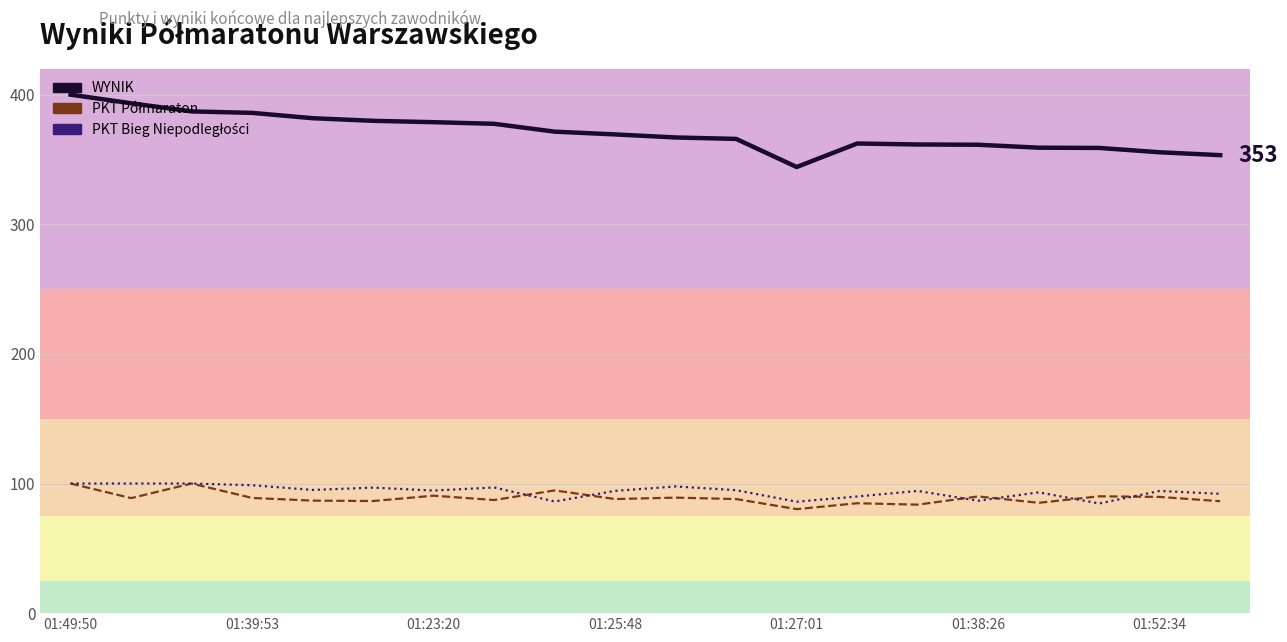

How many data points in WYNIK (linia) are less than 369?

10